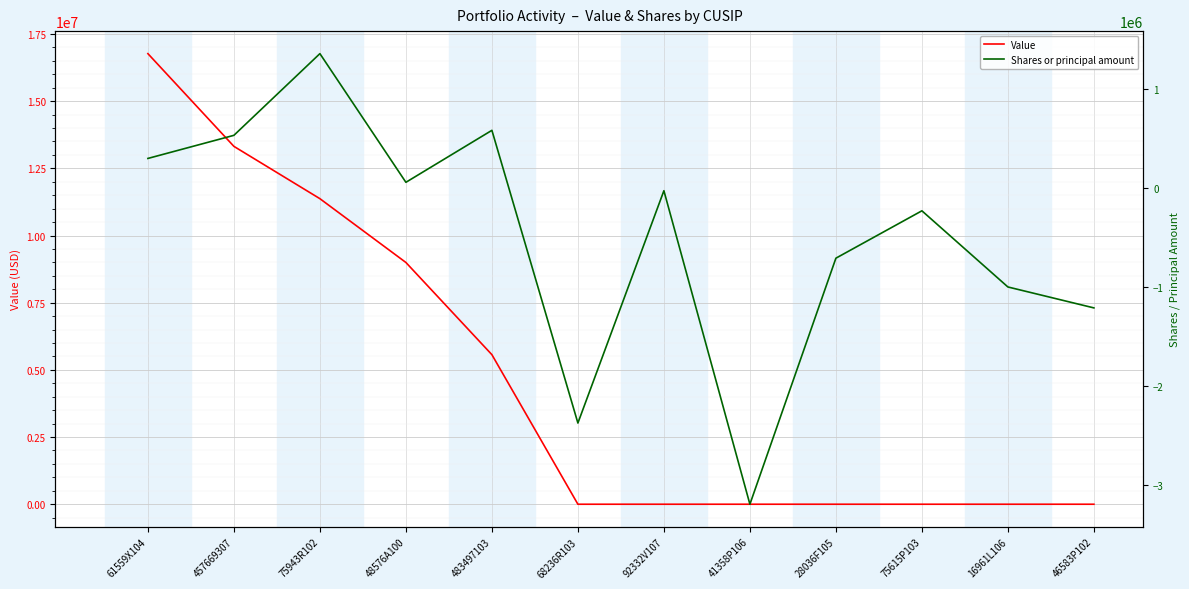

Is it true that Value equals 0 at 41358P106?

True